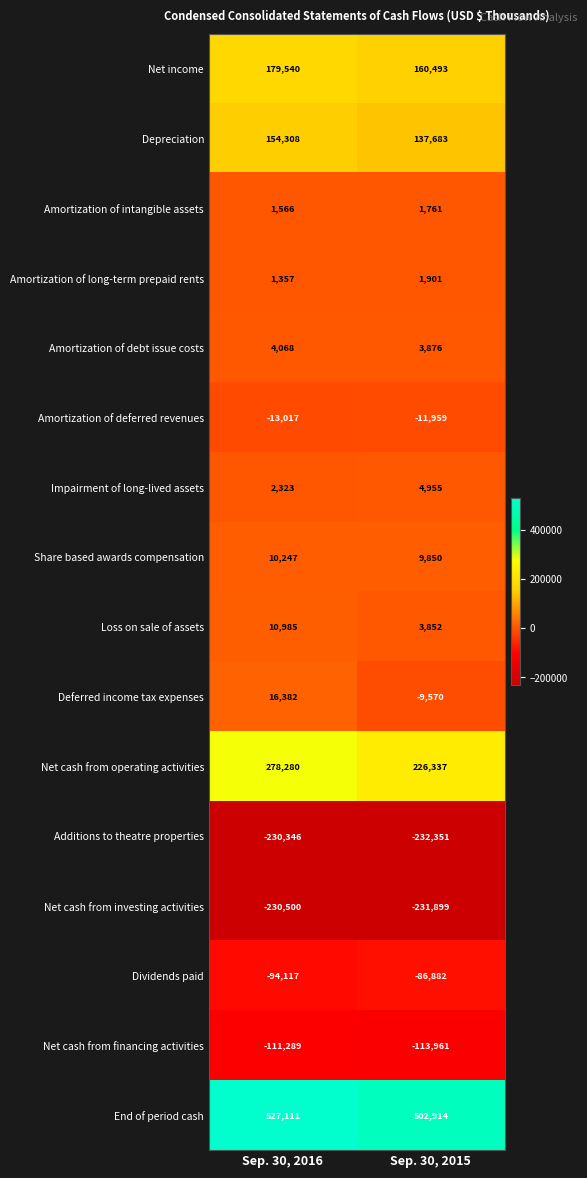

Which label corresponds to the smallest value in the chart?

Sep. 30, 2015